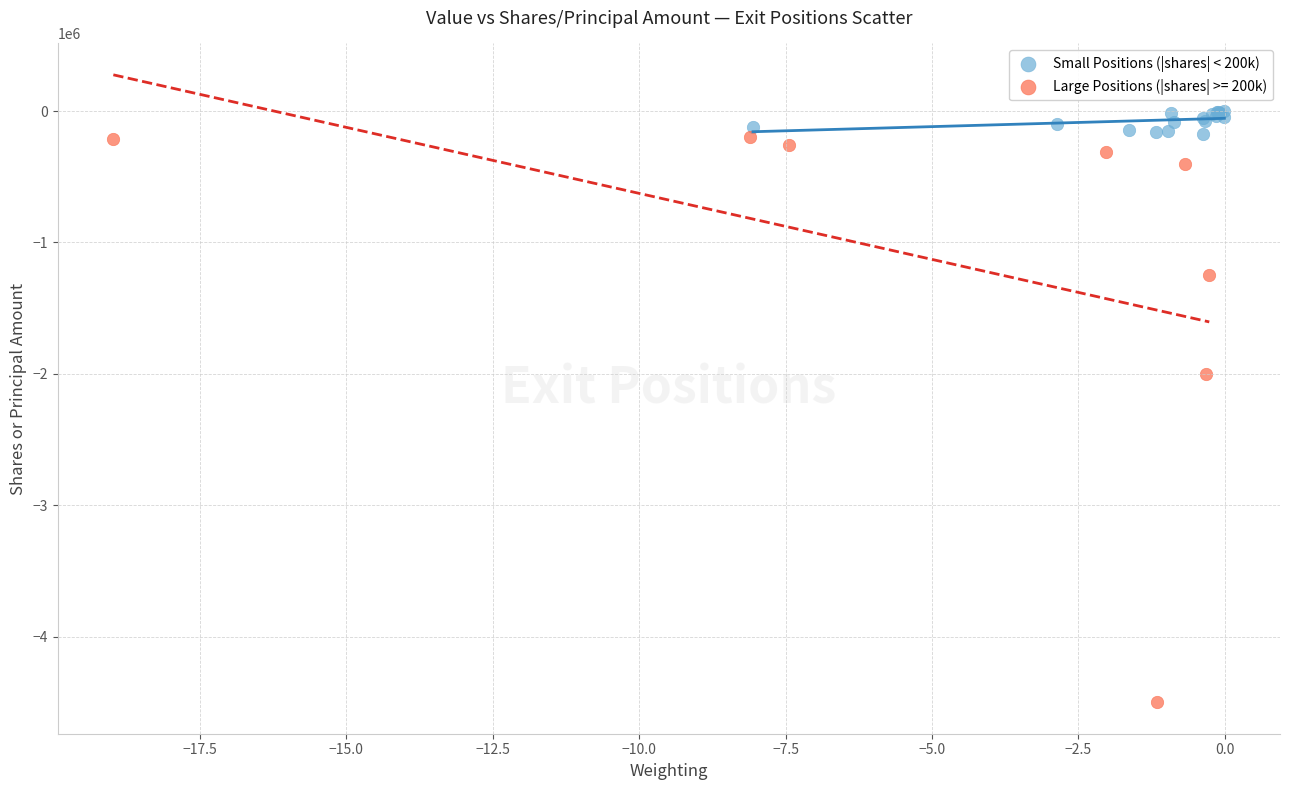

Which series has the largest Y range (max minus min)?

Large Positions (|shares| >= 200k)